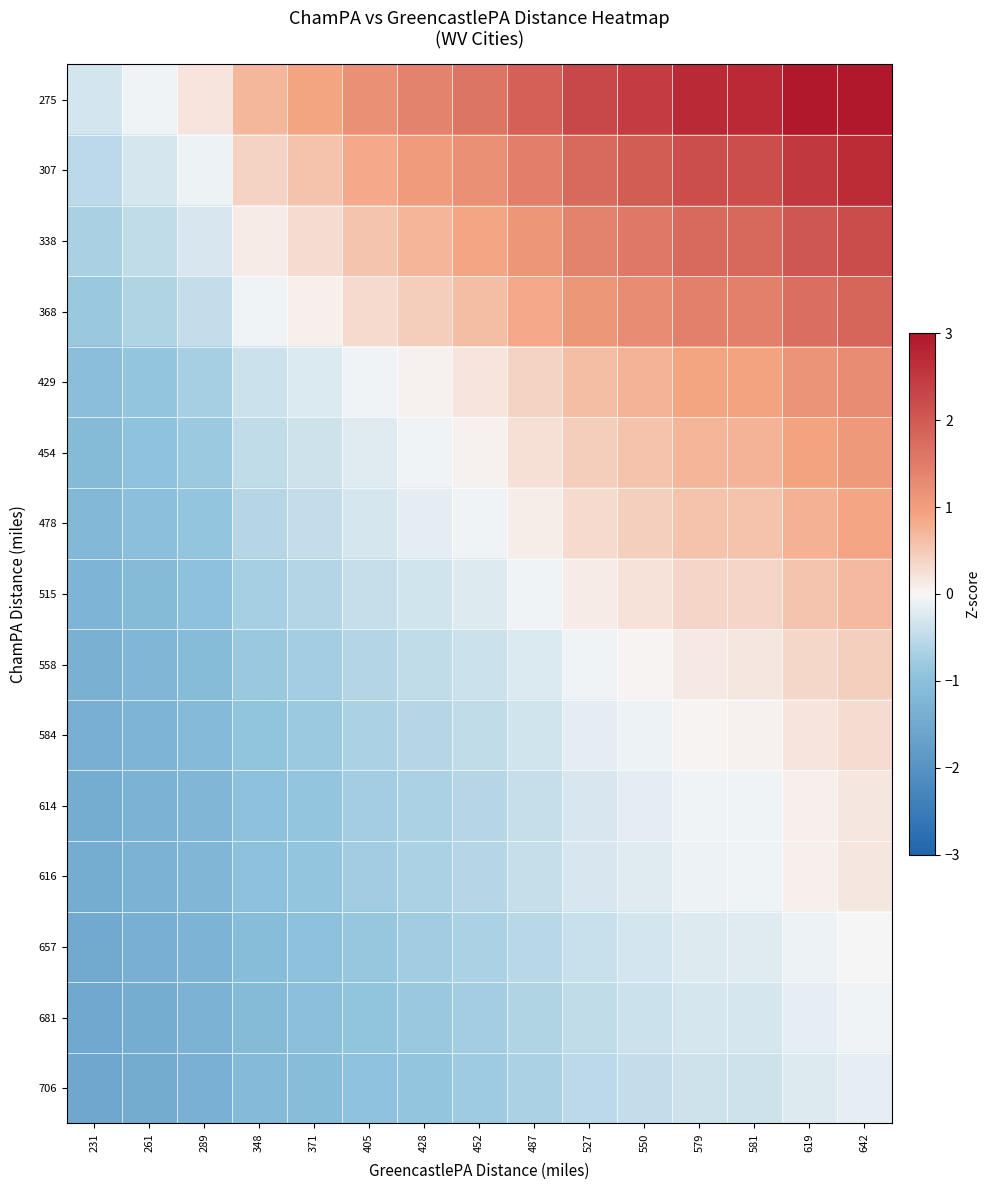

Rank the series at 550 from lowest to highest value.

706, 681, 657, 616, 614, 584, 558, 515, 478, 454, 429, 368, 338, 307, 275